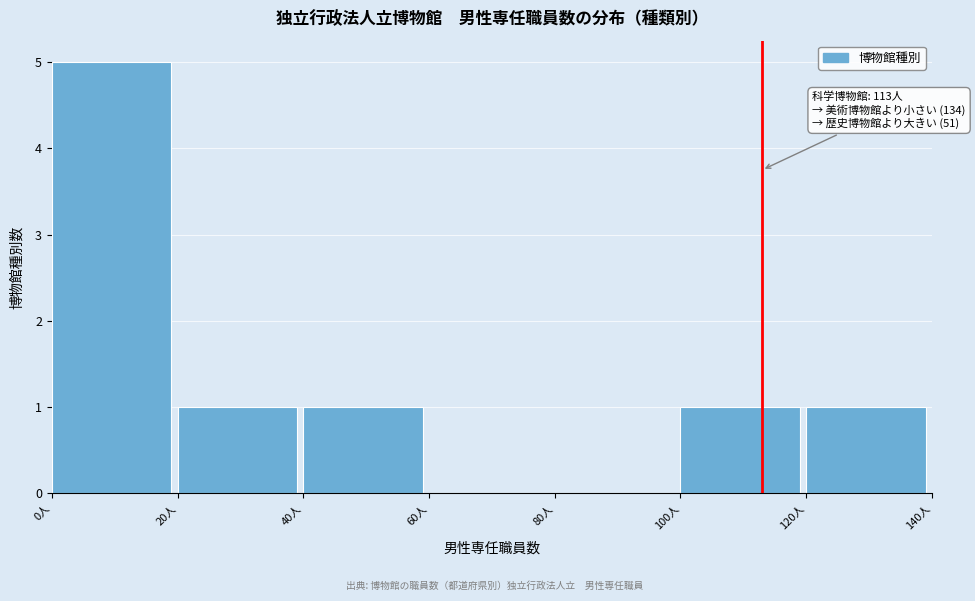

Over which range of the x-axis is the bar tallest?

0 to 20